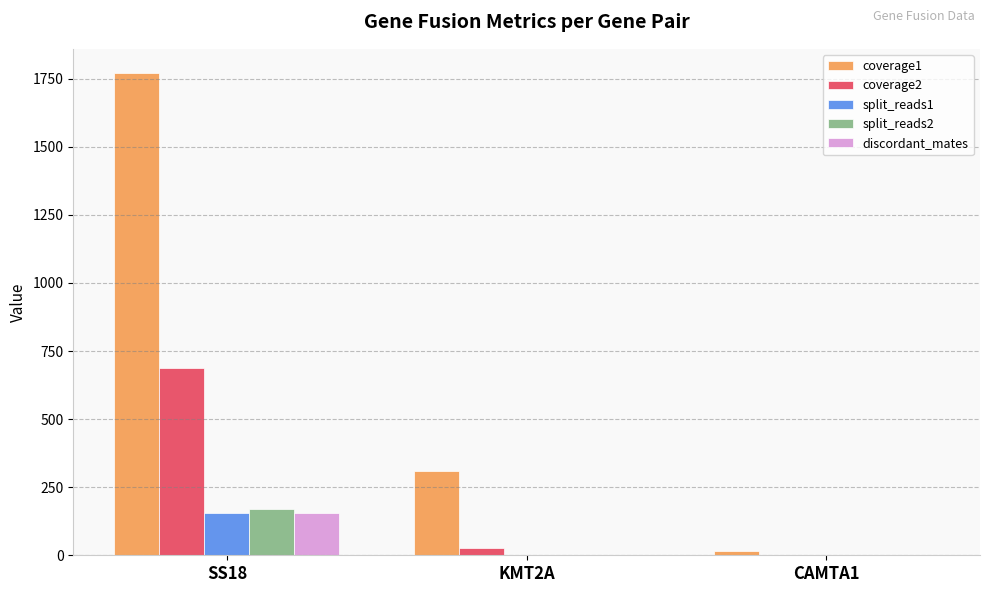

How many data points does each series have?

3